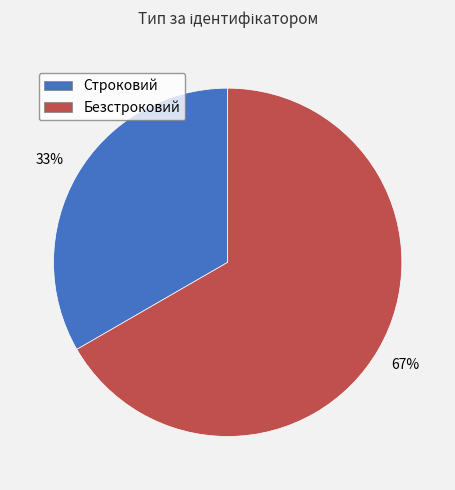

To the nearest percent, what is the combined percentage of Строковий and Безстроковий?

100%